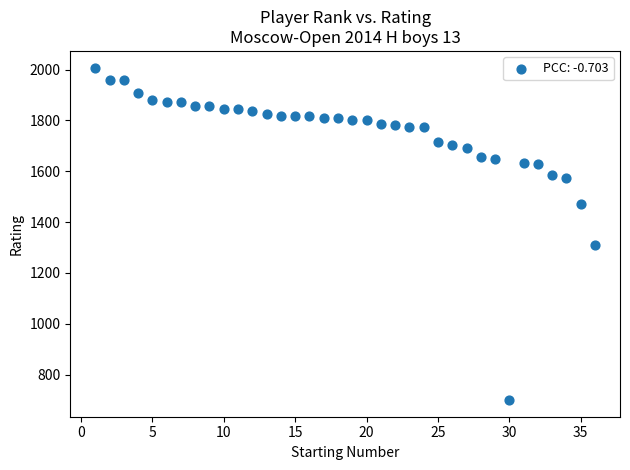

What is the range of Y values (max minus min)?

1308